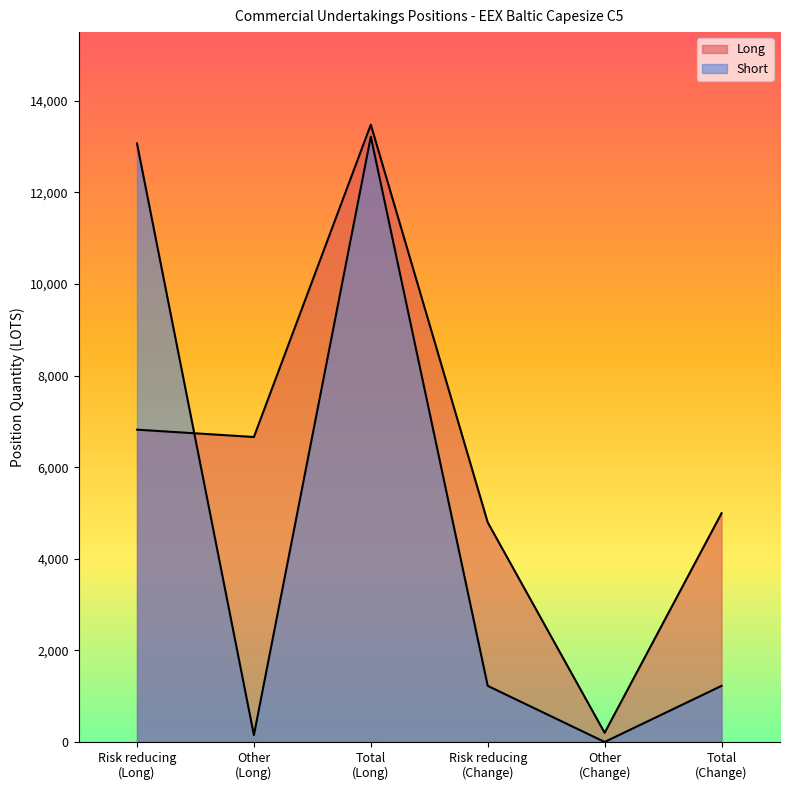

True or false: Long has a value of 1004 at Risk reducing
(Change).

False